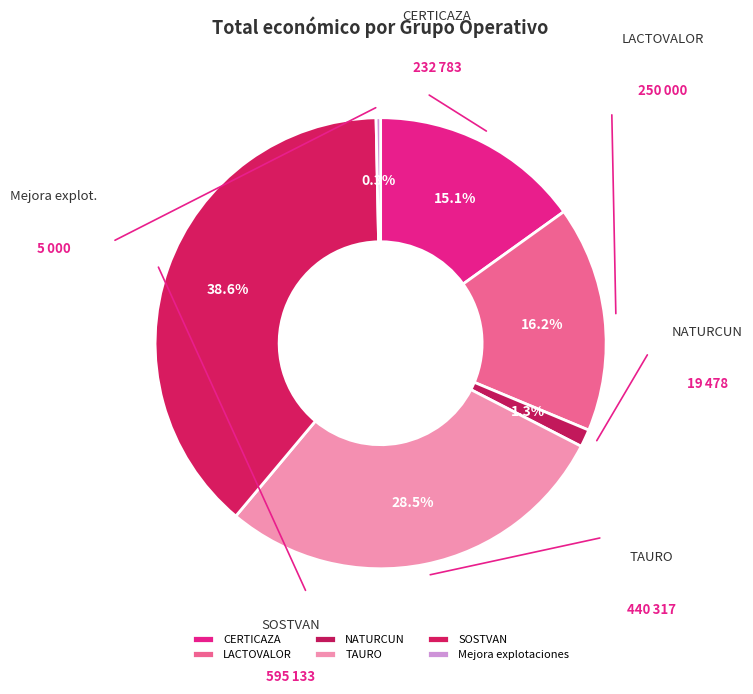

Does NATURCUN account for over 50% of the chart?

No